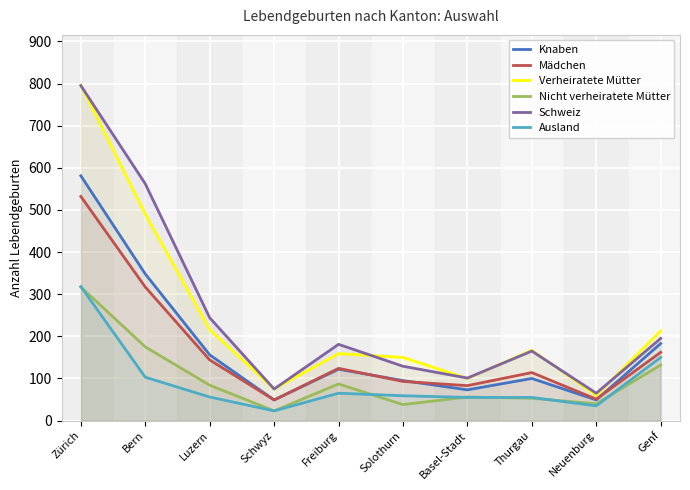

Which category has the lowest value in the Knaben series?

Schwyz